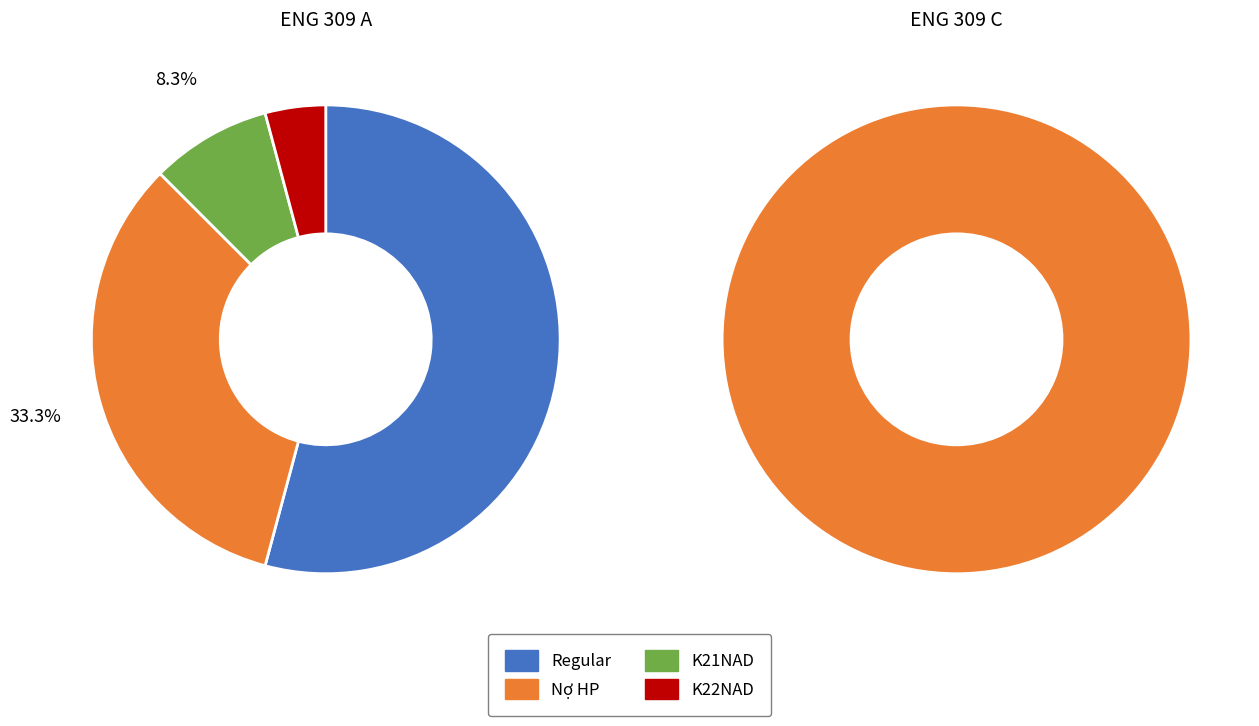

At 1, list the series in order from largest to smallest.

Nợ HP, Regular, K21NAD, K22NAD